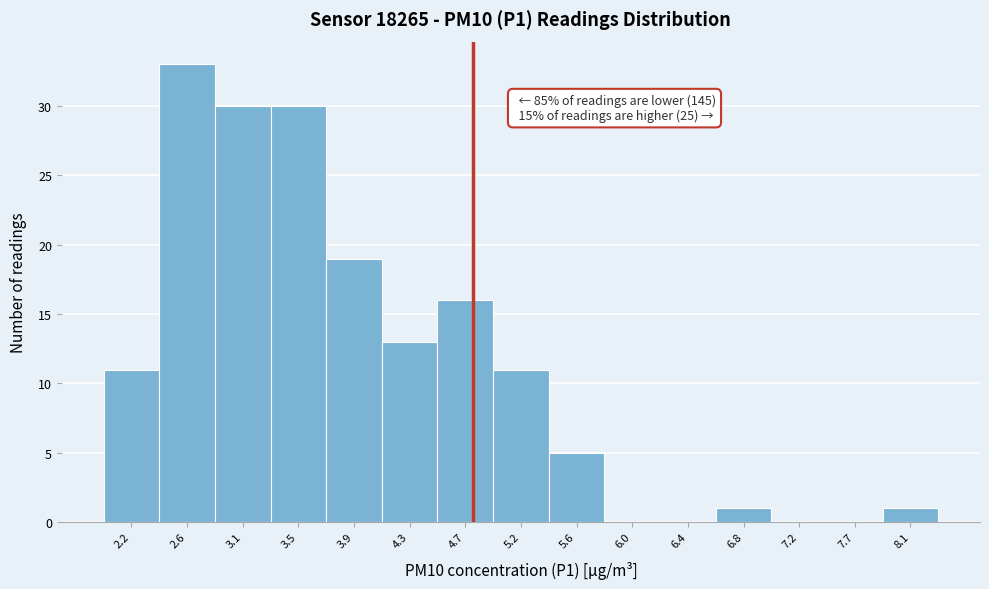

Reading left to right, what are all the values shown in this chart?

2.2=11	2.6=33	3.1=30	3.5=30	3.9=19	4.3=13	4.7=16	5.2=11	5.6=5	6.0=0	6.4=0	6.8=1	7.2=0	7.7=0	8.1=1